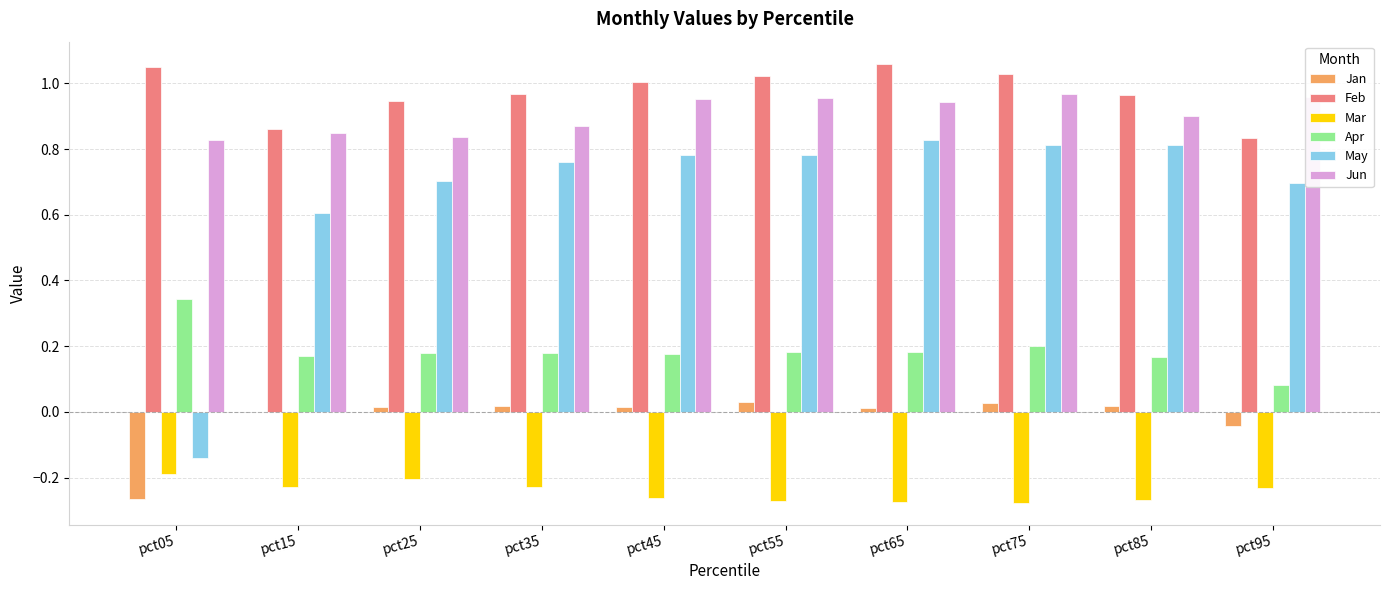

How many series are shown in this chart?

6